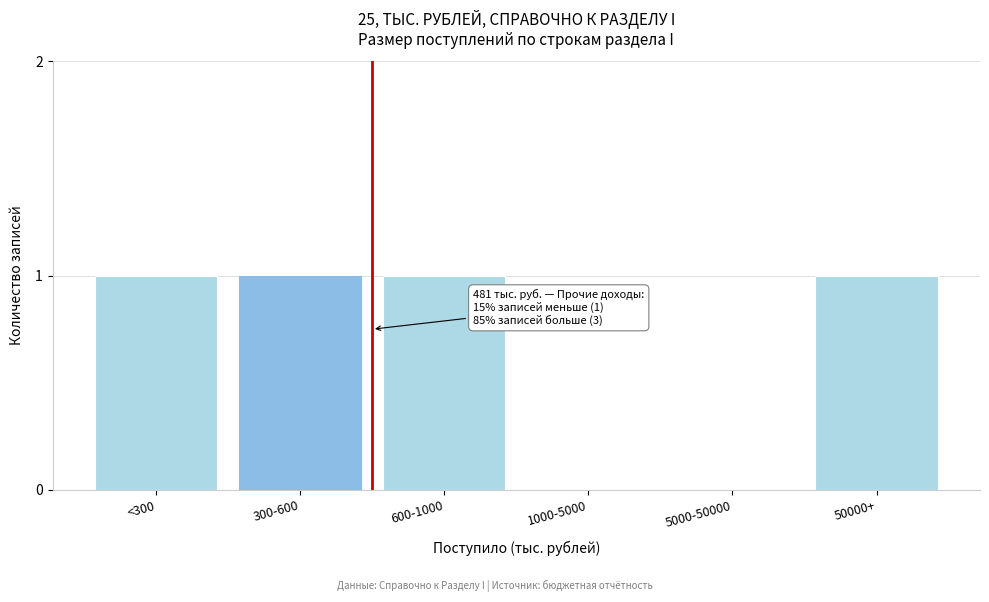

Reading left to right, list all the values displayed in this chart.

<300=1	300-600=1	600-1000=1	1000-5000=0	5000-50000=0	50000+=1